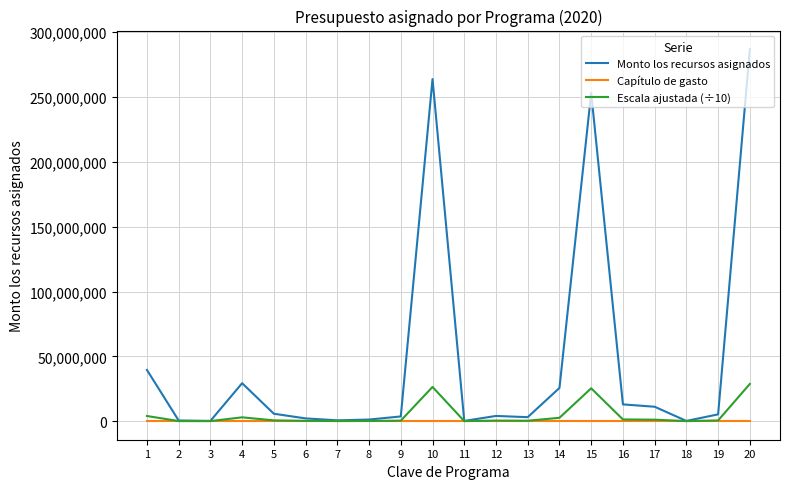

Which series has the largest range (max minus min)?

Monto los recursos asignados